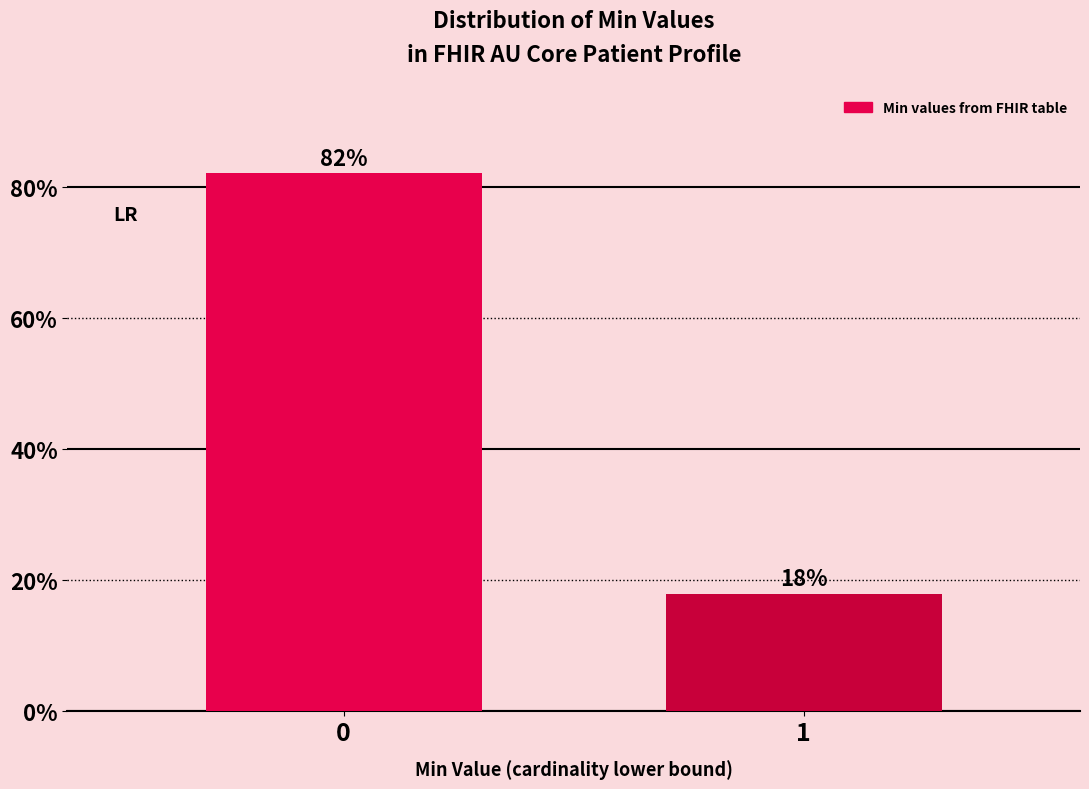

What is the average value?

50.0